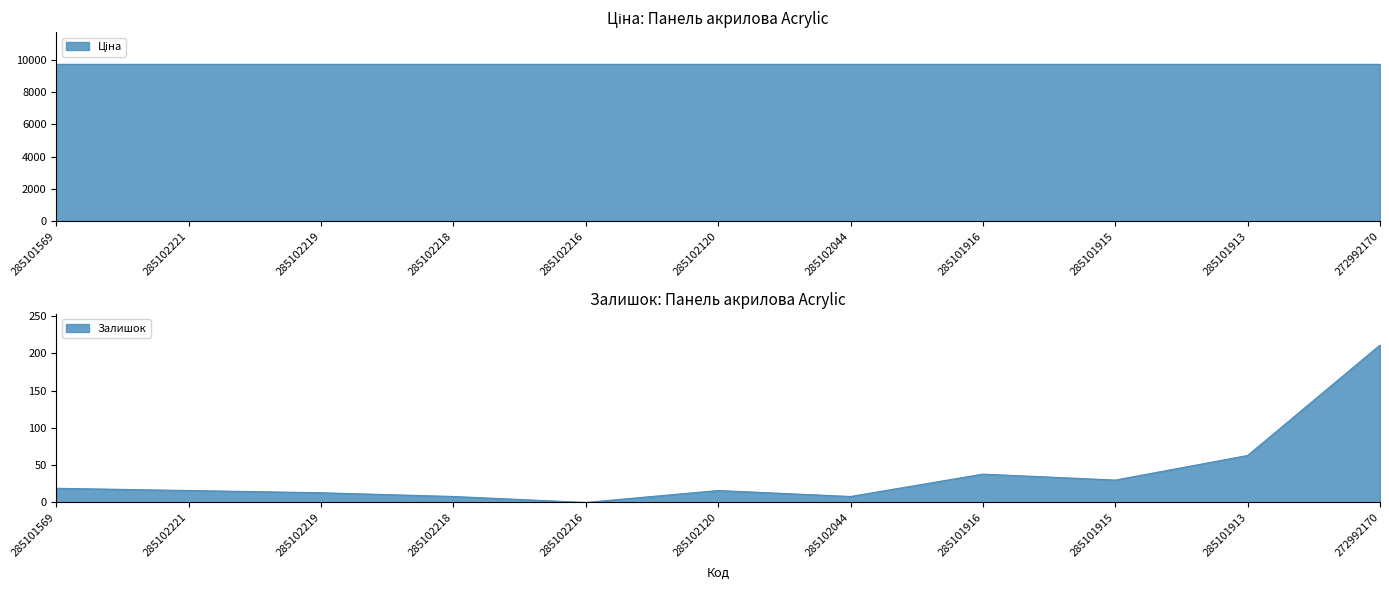

At which label is the value closest to 105?

285101913